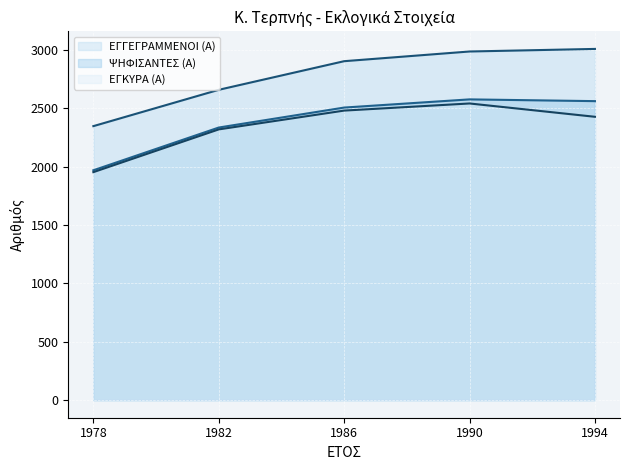

How many values in the ΕΓΓΕΓΡΑΜΜΕΝΟΙ (Α) (line) series are below 2902?

2